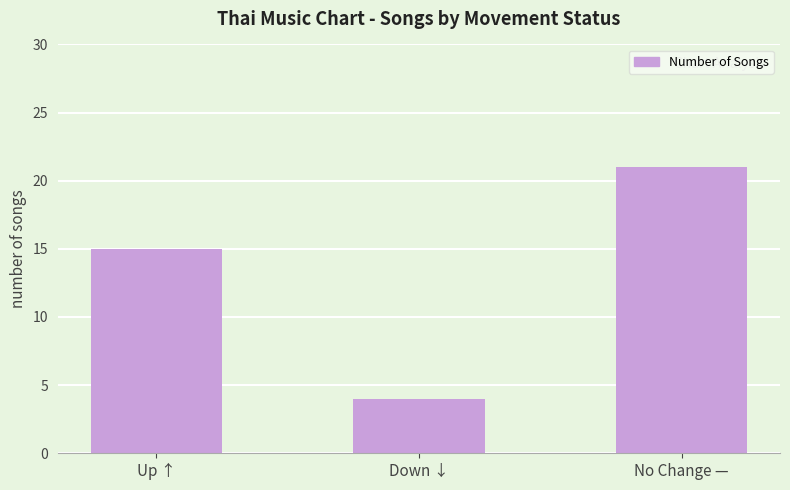

What position from the right is Down ↓?

2